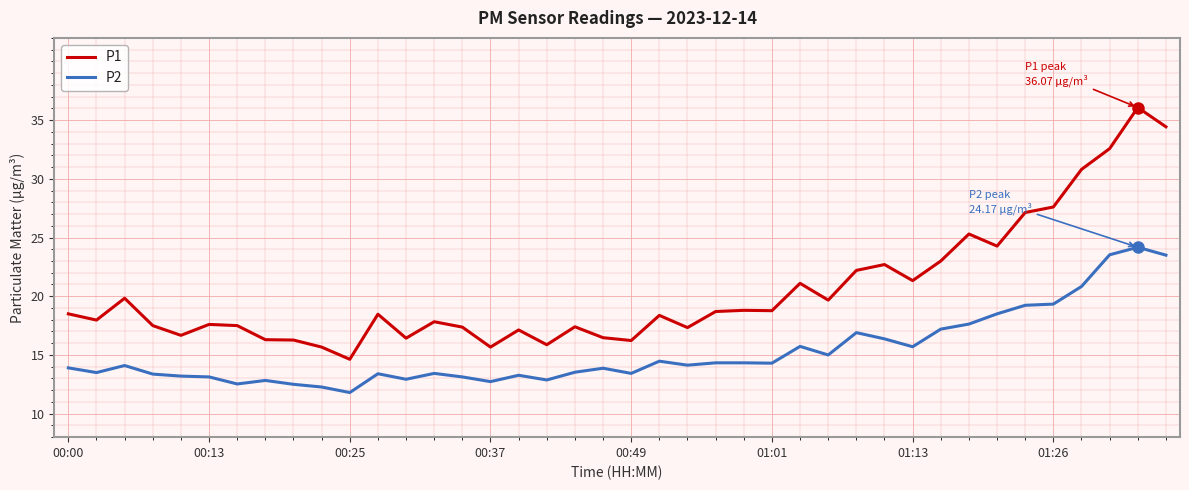

How many series are shown in this chart?

2